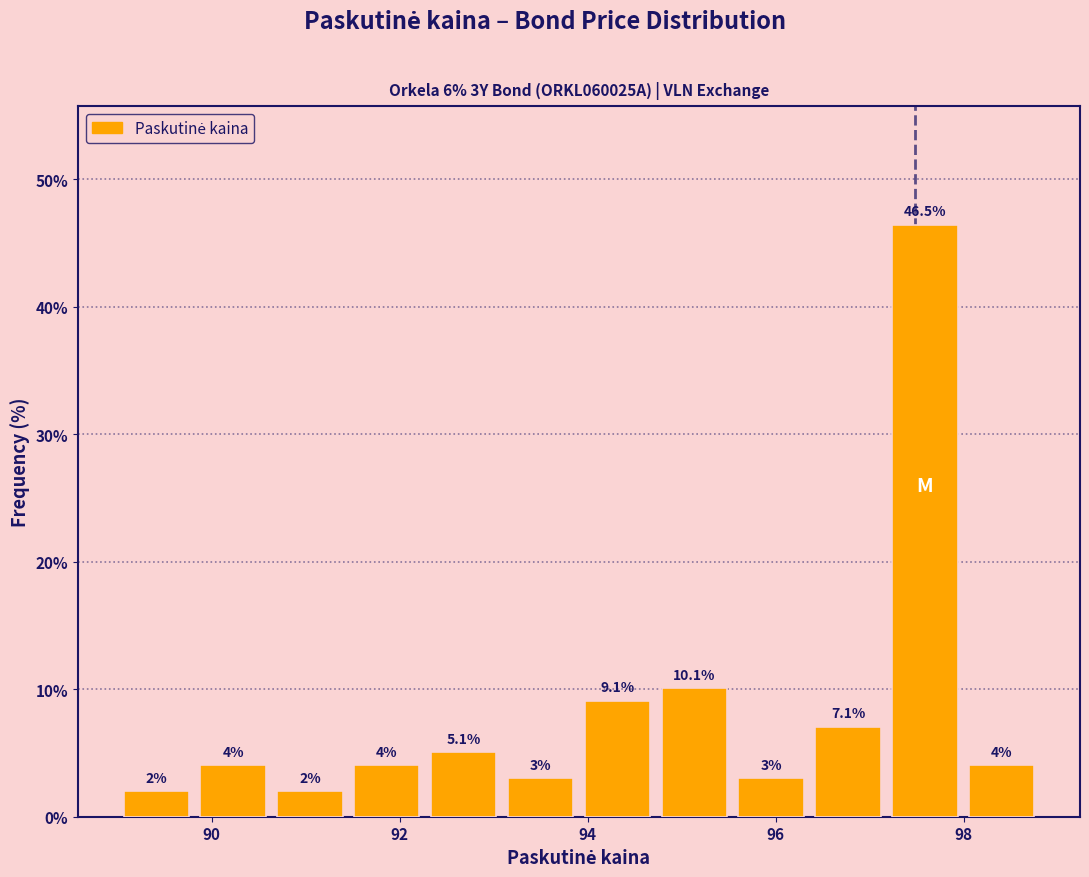

Reading left to right, transcribe this chart: for each bar, give the range it covers on the x-axis and its height. The bar edges are not printed on the chart, so give them approximately, as read against the axis.

89.0 to 89.8: 2.0
89.8 to 90.6: 4.0
90.6 to 91.4: 2.0
91.4 to 92.2: 4.0
92.2 to 93.0: 5.1
93.0 to 94.0: 3.0
94.0 to 94.8: 9.1
94.8 to 95.6: 10.1
95.6 to 96.4: 3.0
96.4 to 97.2: 7.1
97.2 to 98.0: 46.5
98.0 to 98.8: 4.0